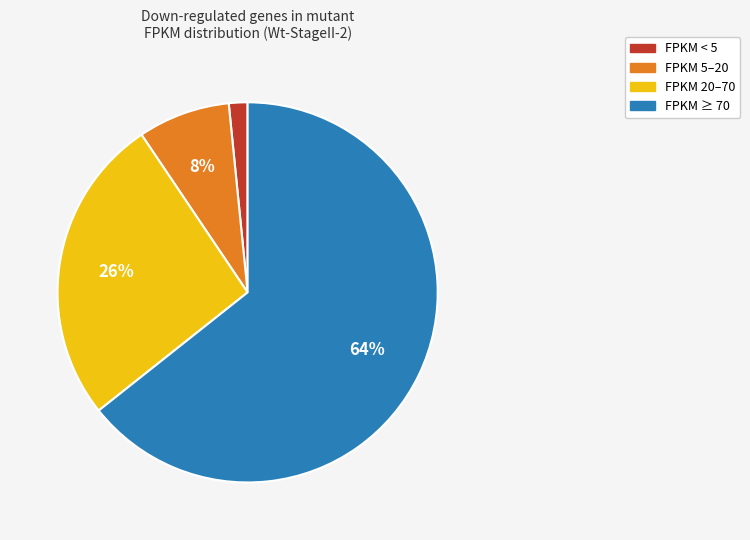

Is there any slice that represents more than half of the pie?

Yes